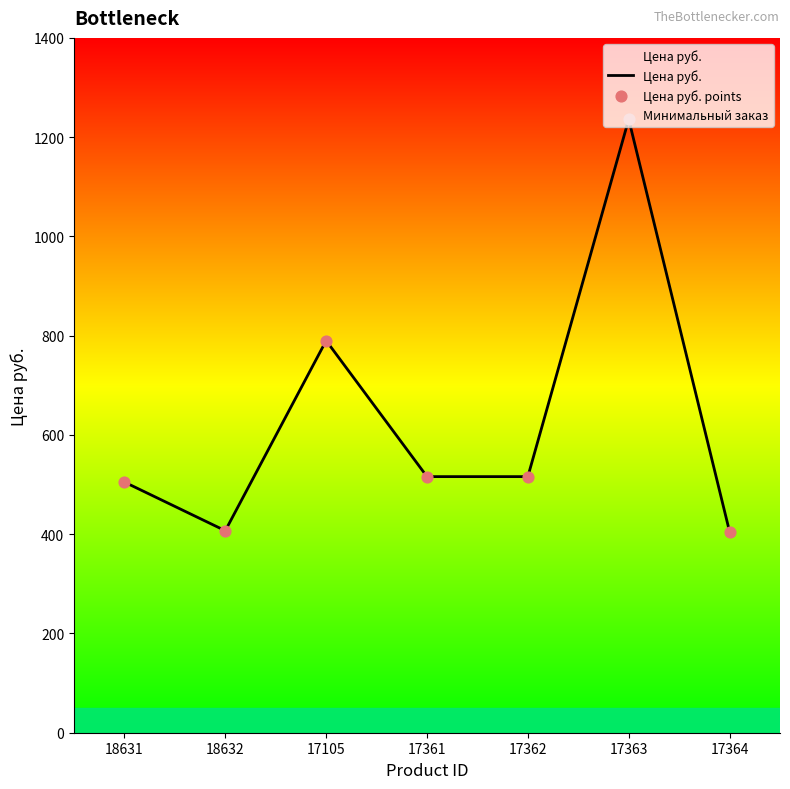

At which label does Цена руб. reach its peak?

17363